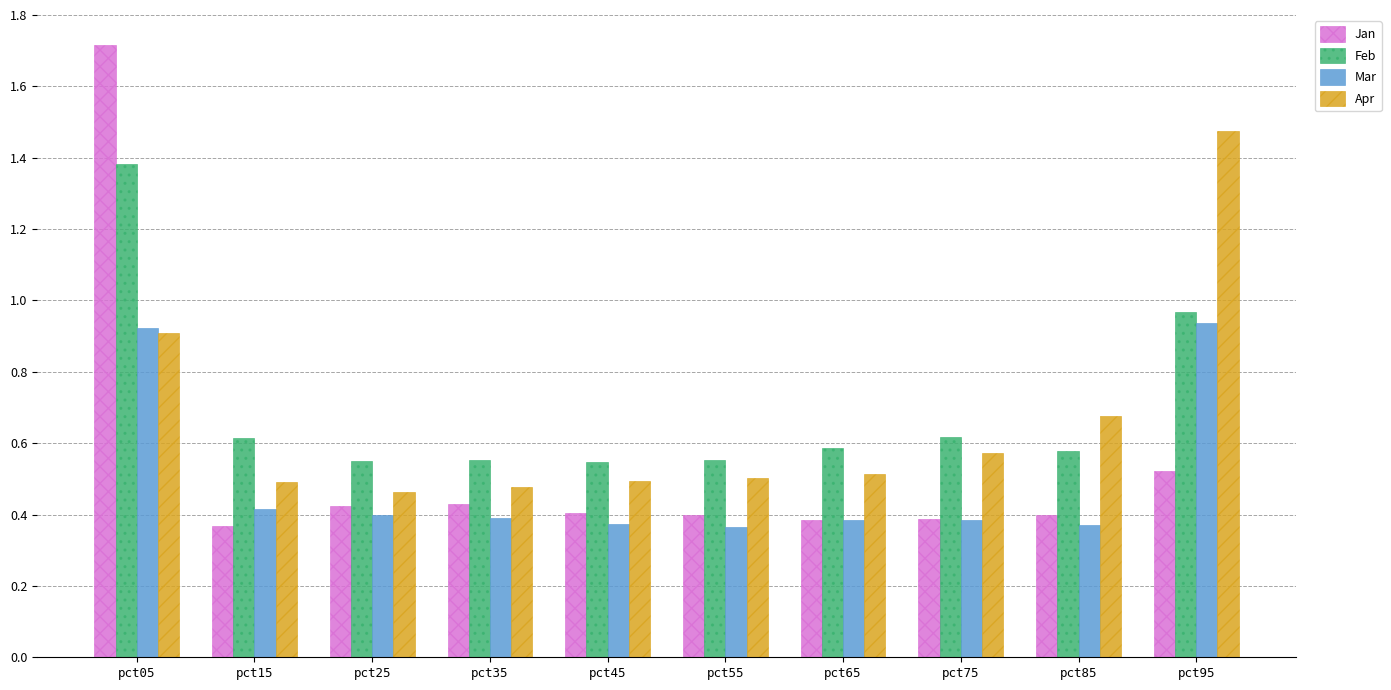

What is the sum of the Mar values at pct25 and pct95?

1.3